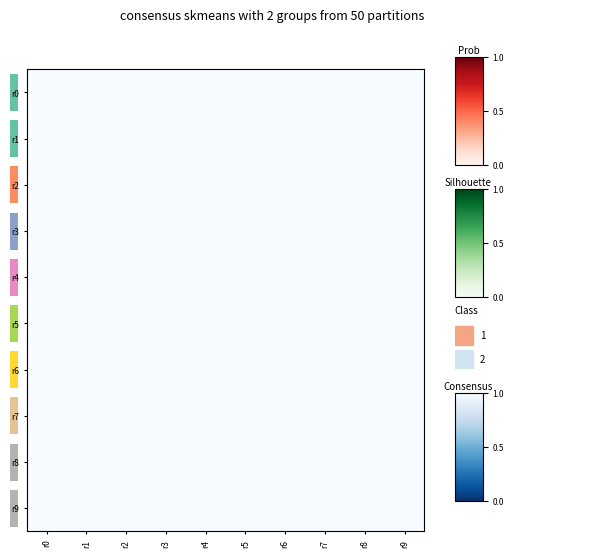

Rank the categories by r6 value from highest to lowest.

r6, r3, r0, r5, r4, r2, r1, r7, r9, r8